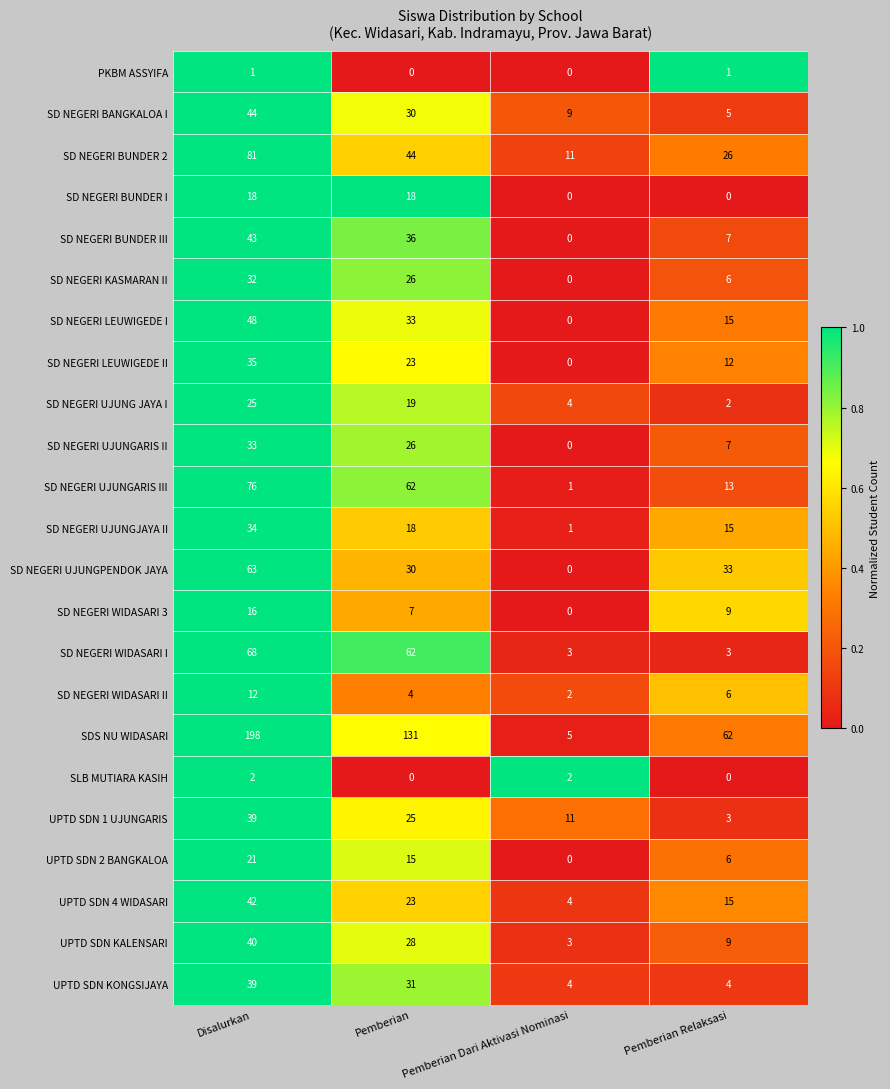

What is the difference between the maximum and minimum values in the SD NEGERI UJUNGPENDOK JAYA series?

63